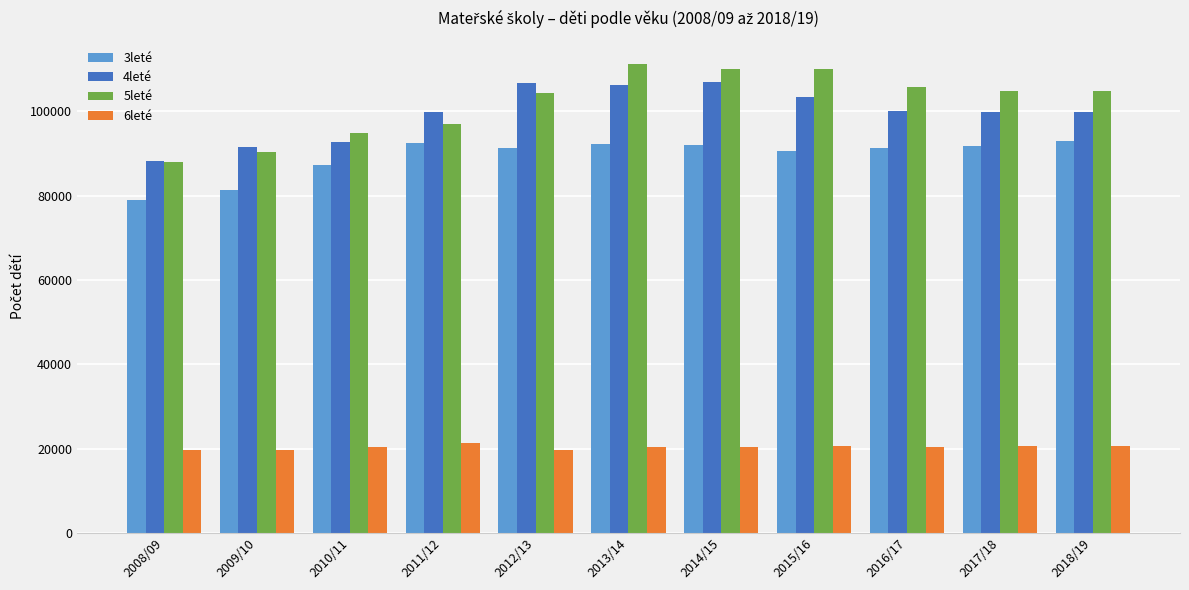

What is the value of the 3leté bar at the 2nd from the left?

81334